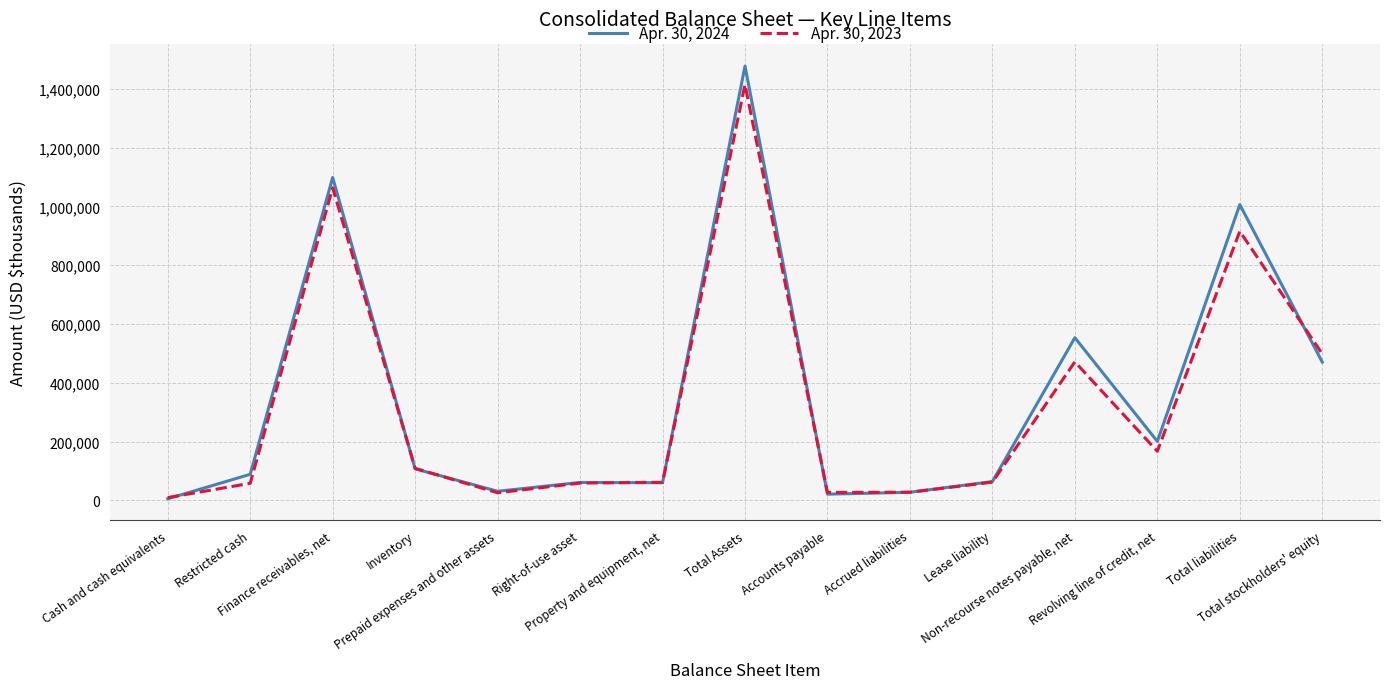

What is the greatest value displayed?

1477644